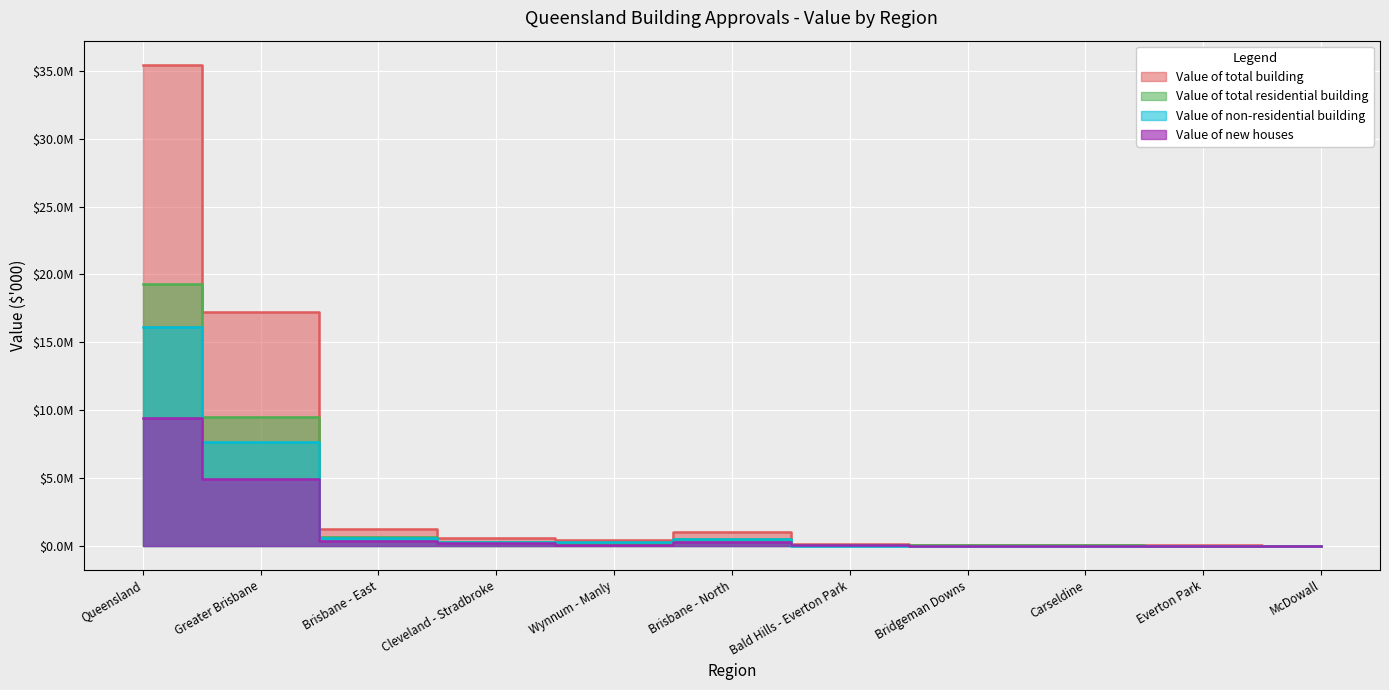

Which series has the largest total across all categories?

Value of total building